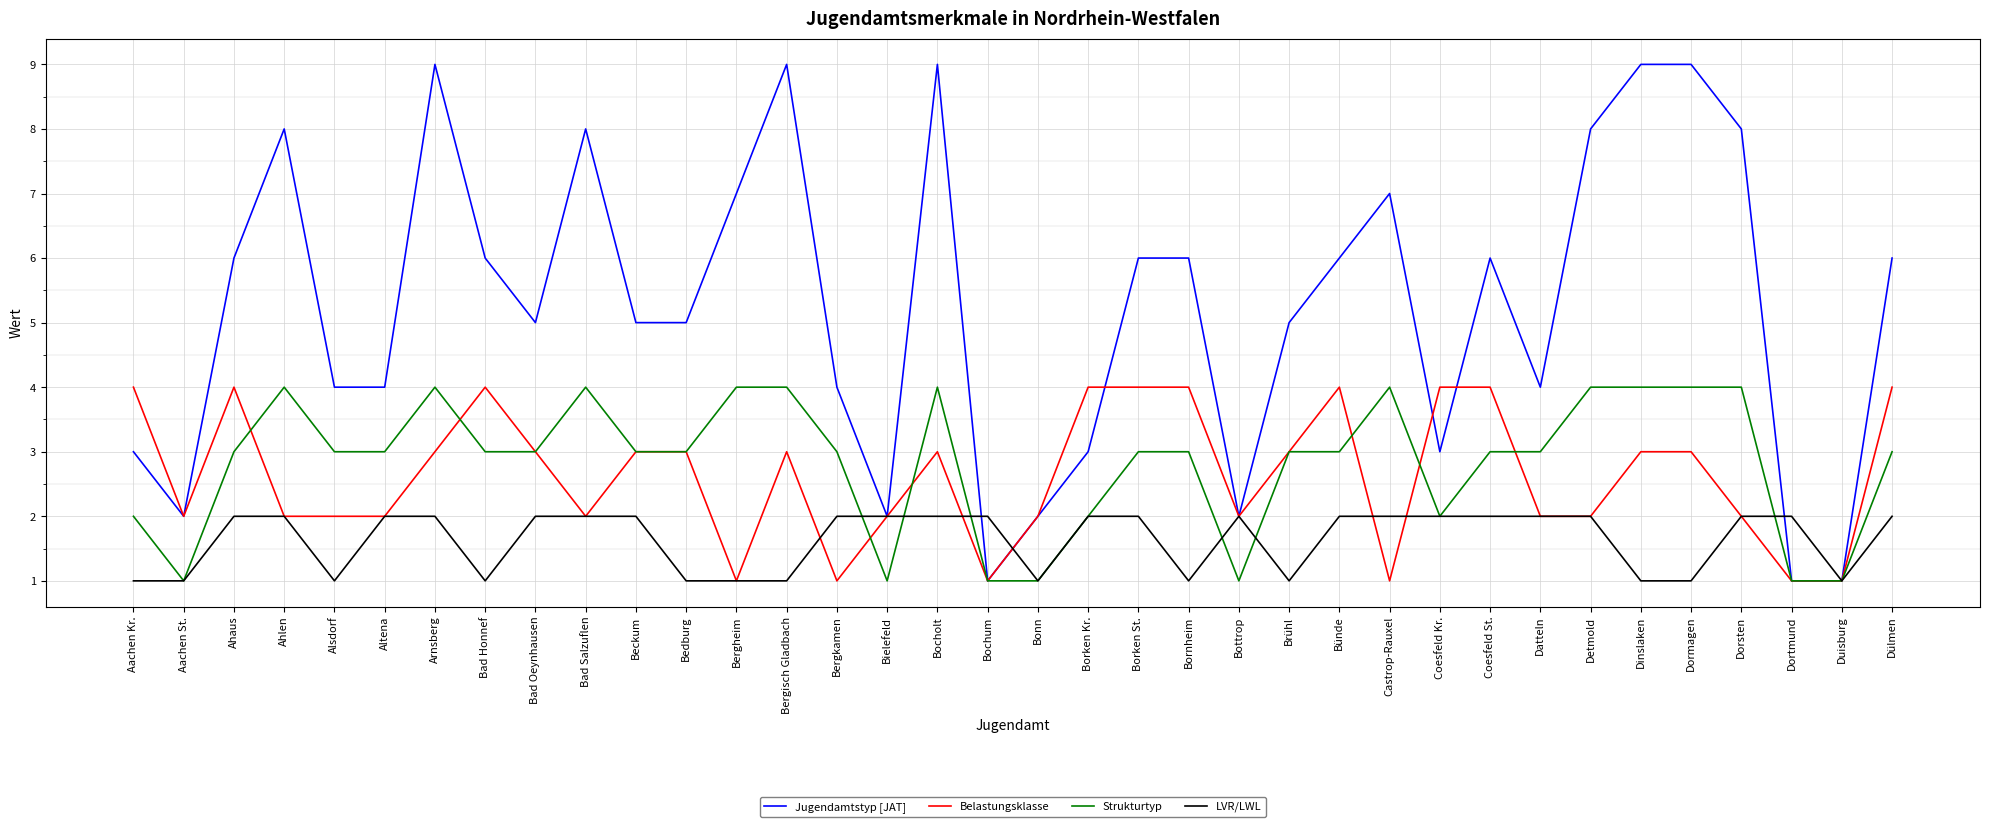

Which series has the largest total across all categories?

Jugendamtstyp [JAT]